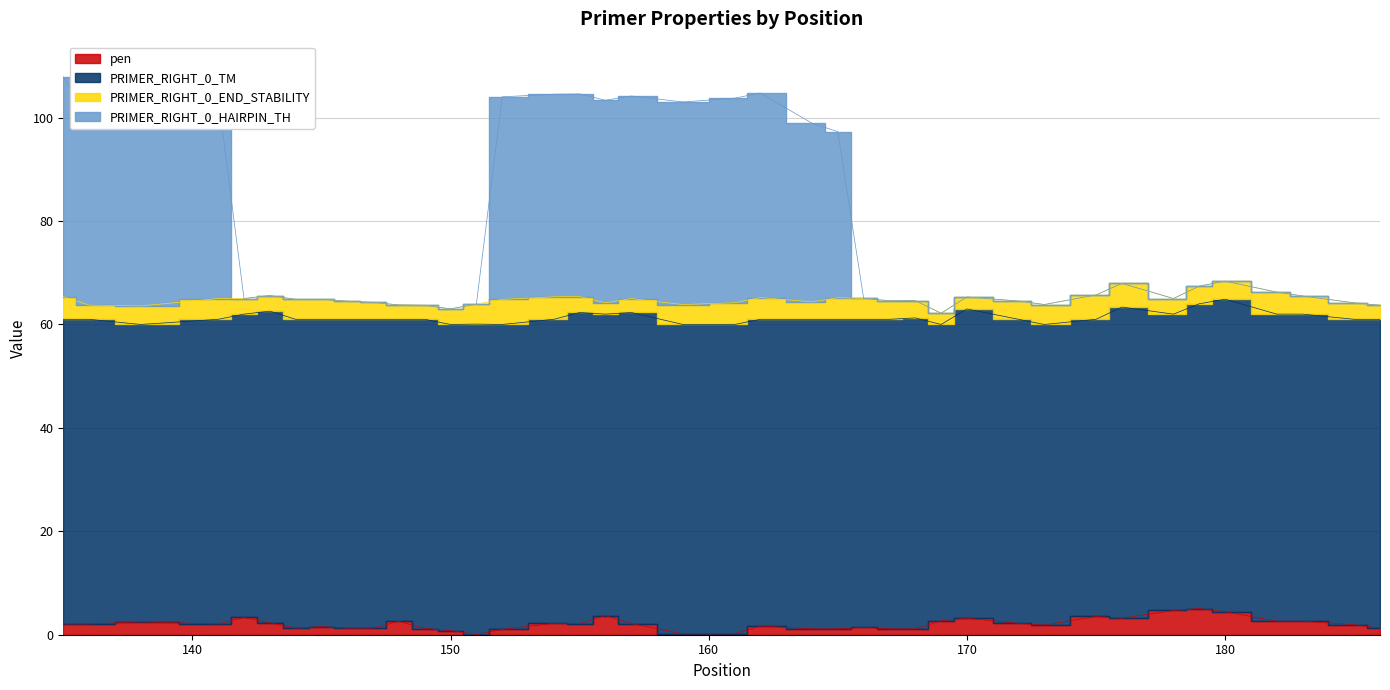

What is the difference between the PRIMER_RIGHT_0_HAIRPIN_TH values at 161 and 178?

38.7